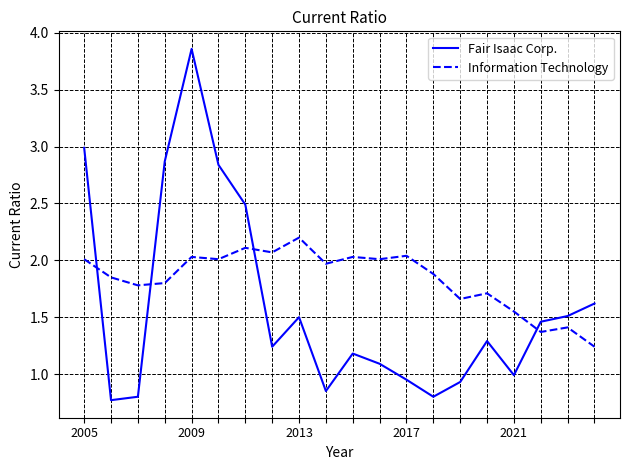

List the series in order of their overall mean, highest first.

Information Technology, Fair Isaac Corp.